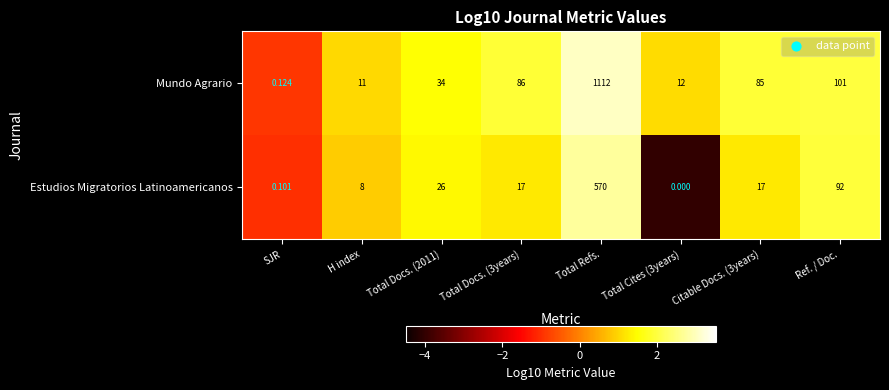

At which category does the chart reach its minimum across all series?

Total Cites (3years)